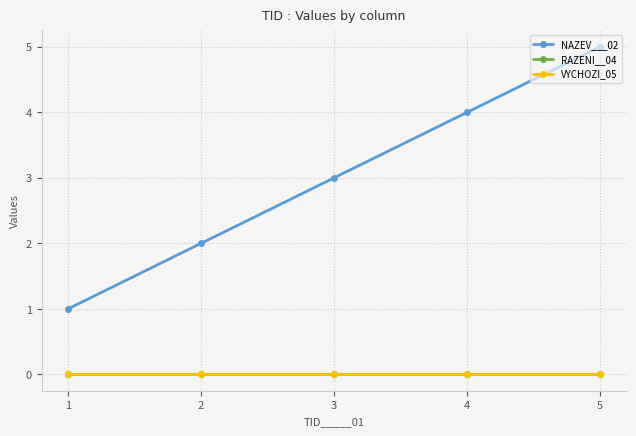

What is the total value across all series at 3?

3